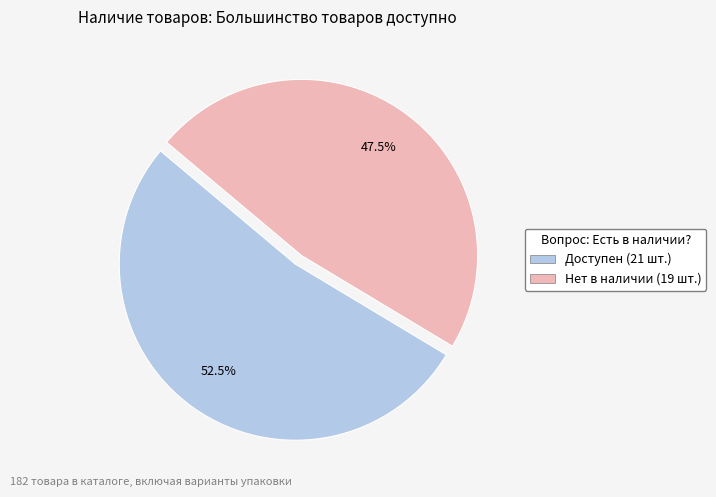

Is there a majority slice in this chart?

Yes